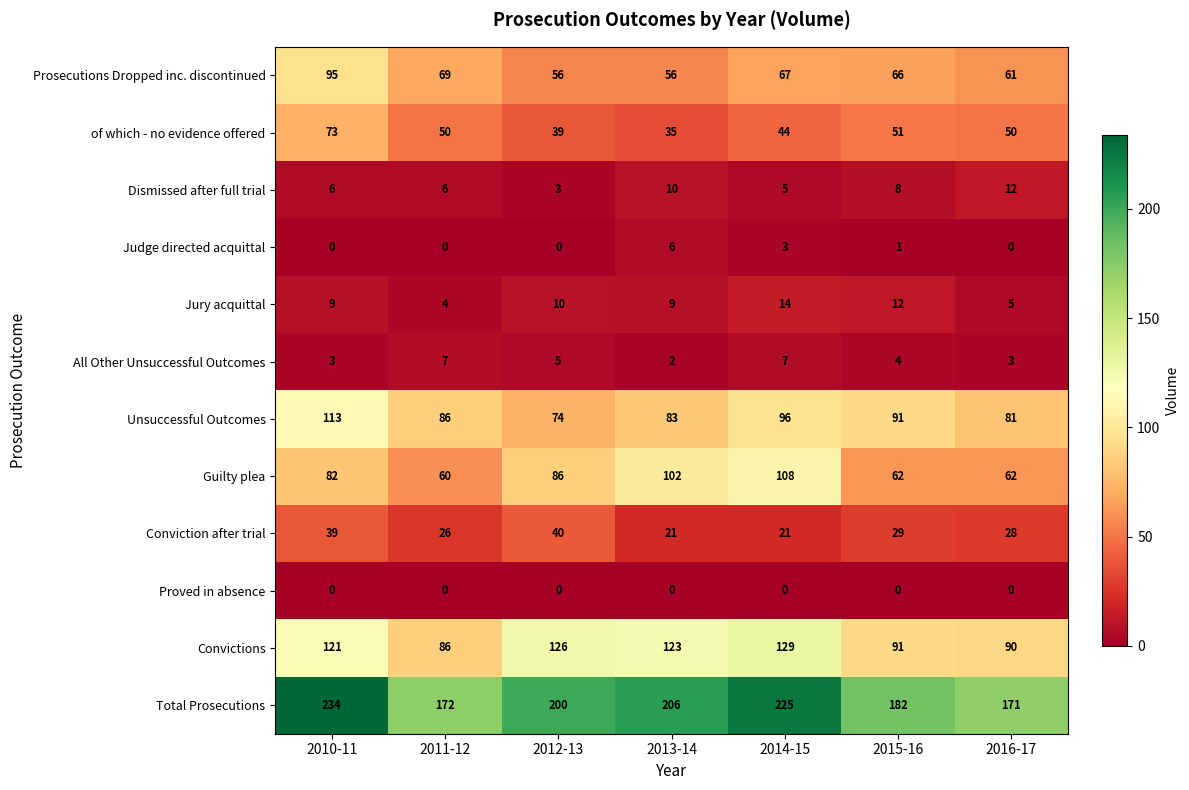

What is the difference between the All Other Unsuccessful Outcomes values at 2012-13 and 2013-14?

3